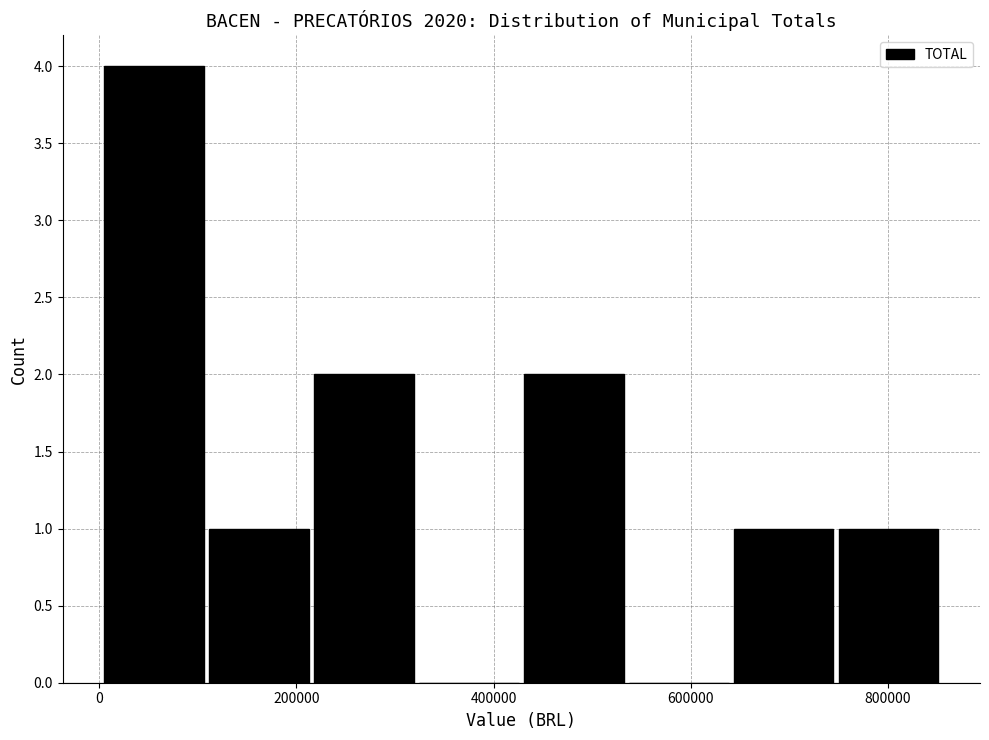

What is the height of the bar covering 640000 to 740000 on the x-axis? Neither the bar edges nor the heights are printed on the chart, so give them approximately, as read against the axes.

1